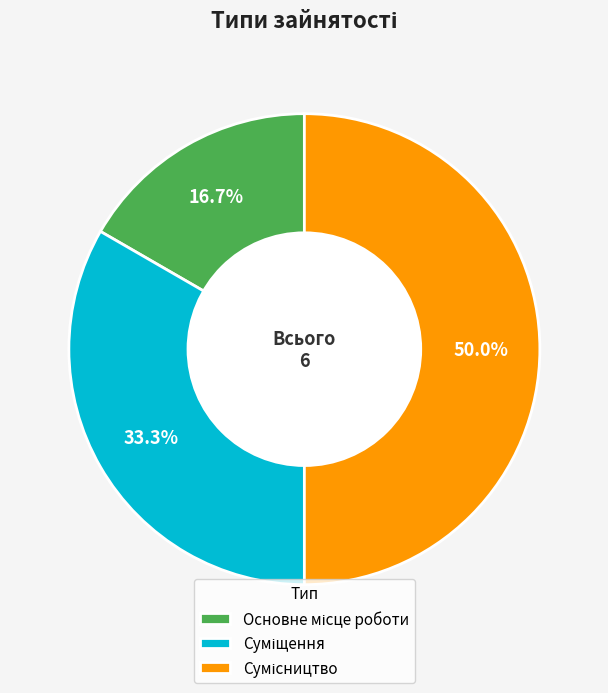

How many slices are in this pie chart?

3